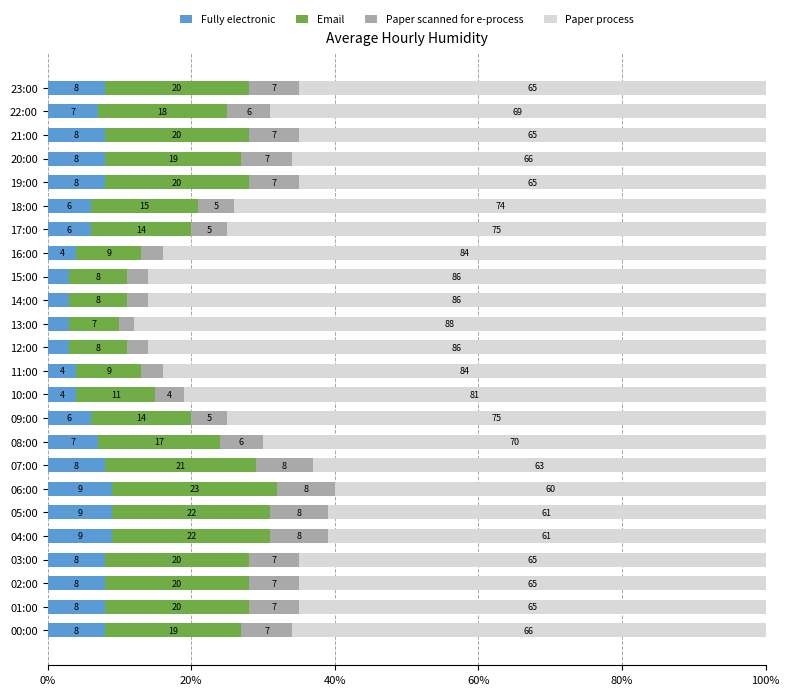

The value of Fully electronic at 17:00 is 6. True or false?

True